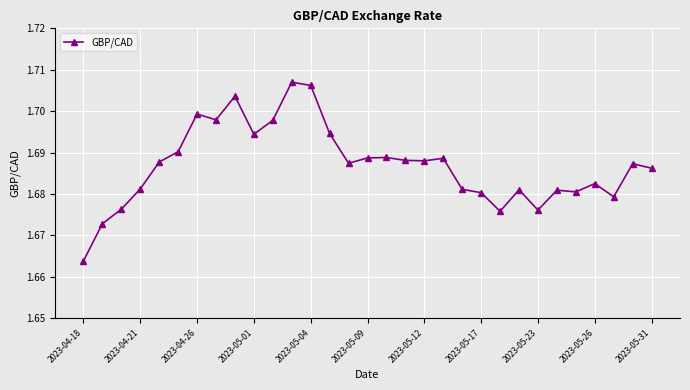

What is the sum of all values?

52.3